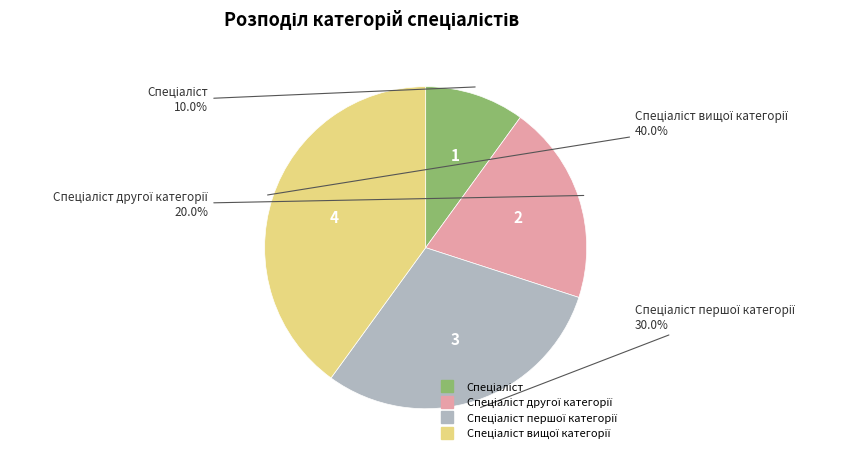

Is there a majority slice in this chart?

No